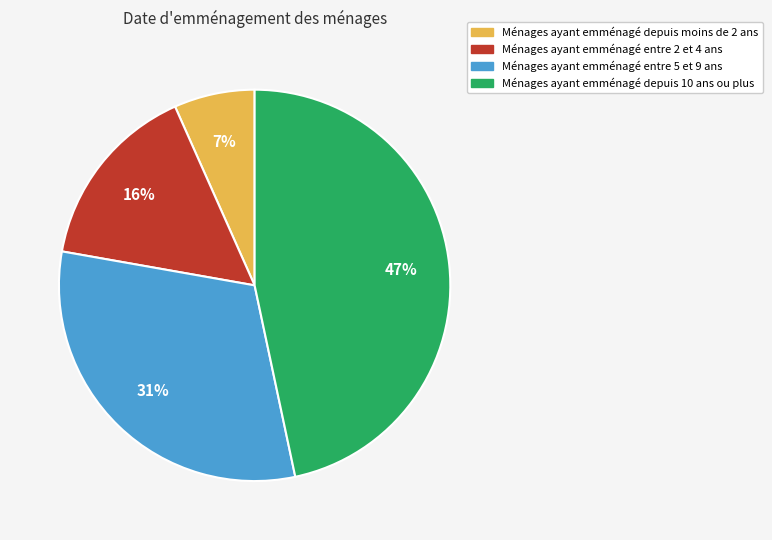

Does any single category account for the majority?

No